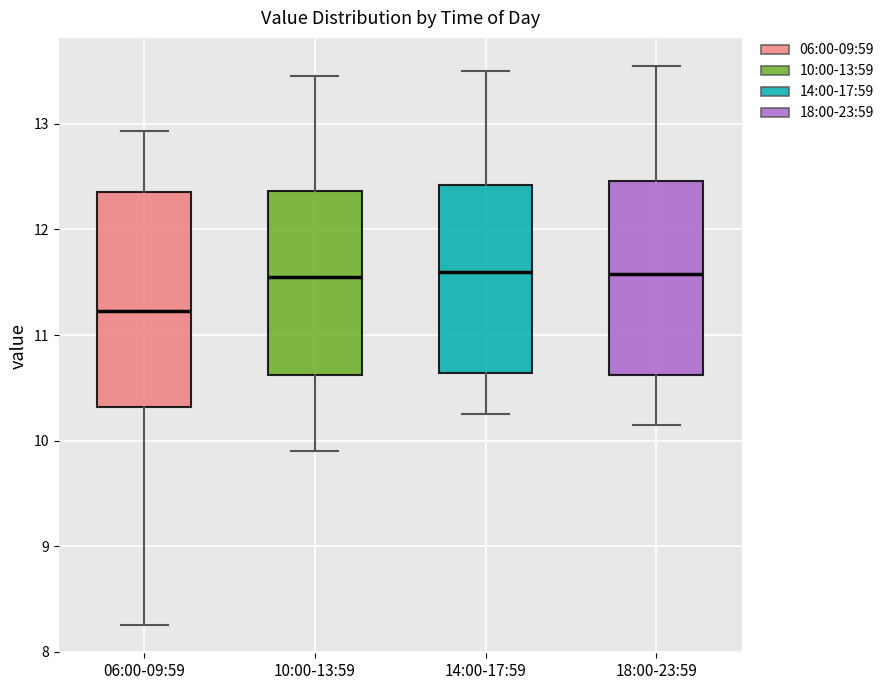

Where does the median line of the box for 10:00-13:59 sit on the y-axis? The values are not printed on the chart, so give them approximately, as read against the axis.

11.6